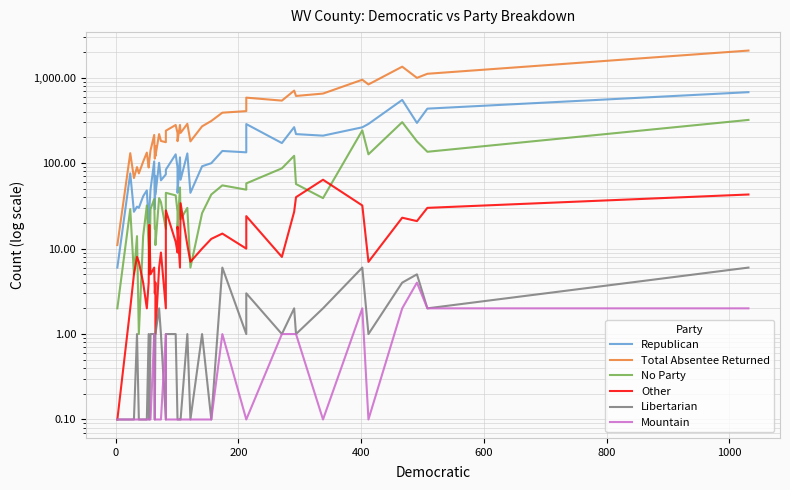

How many interior local peaks does the Other series have?

12